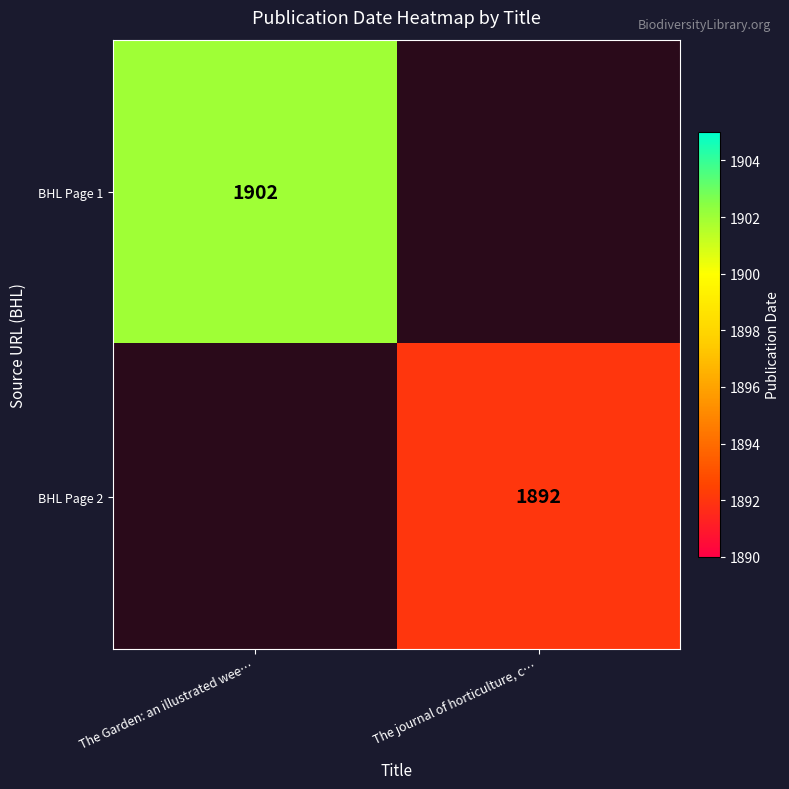

Which category has the lowest value across all series?

The journal of horticulture, c…